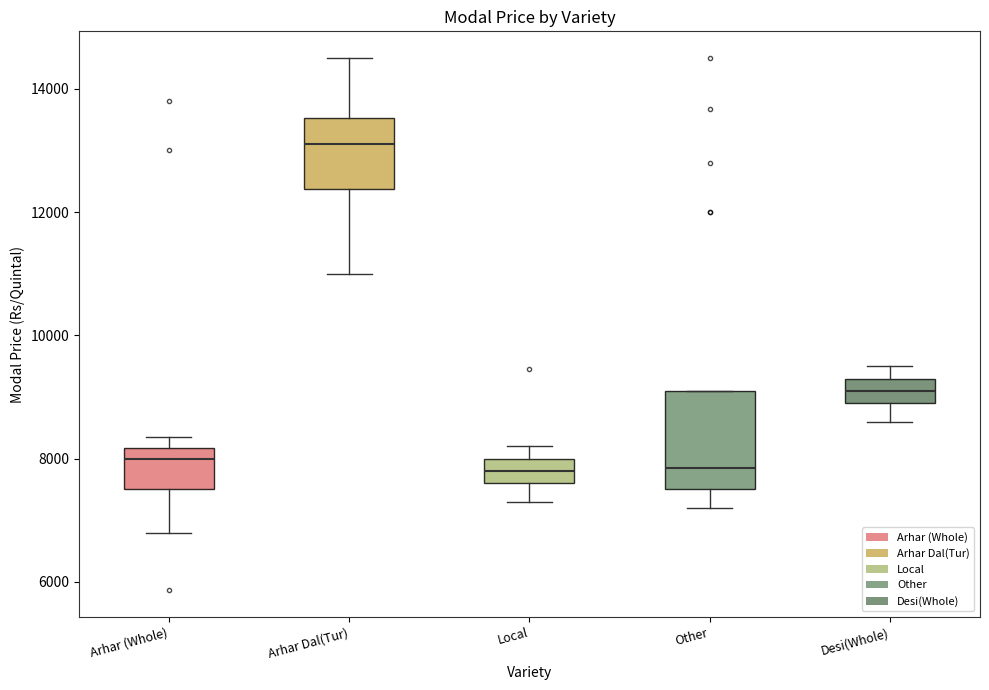

Where does the lower whisker of the box for Arhar Dal(Tur) end on the y-axis? The values are not printed on the chart, so give them approximately, as read against the axis.

11000